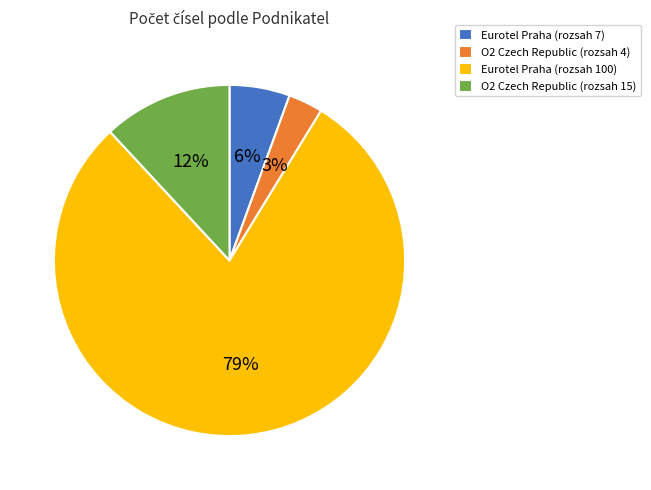

Does any single category account for the majority?

Yes